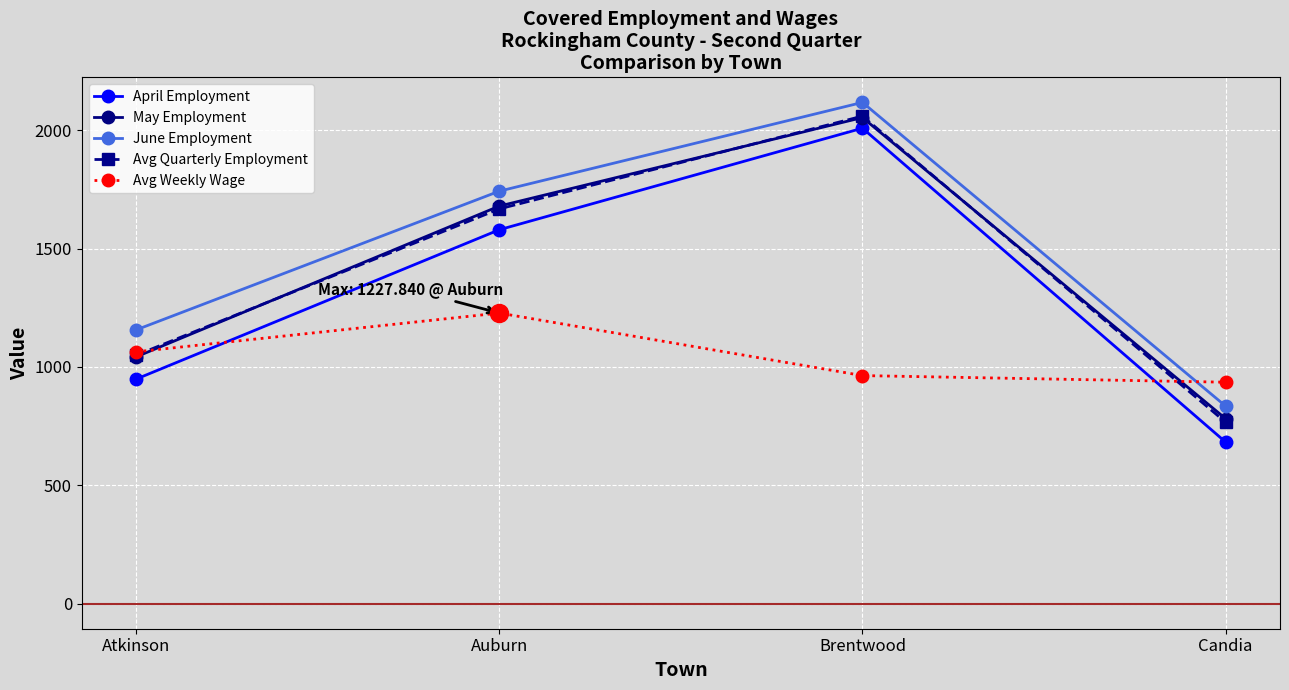

Read the Avg Weekly Wage value at Atkinson.

1064.2